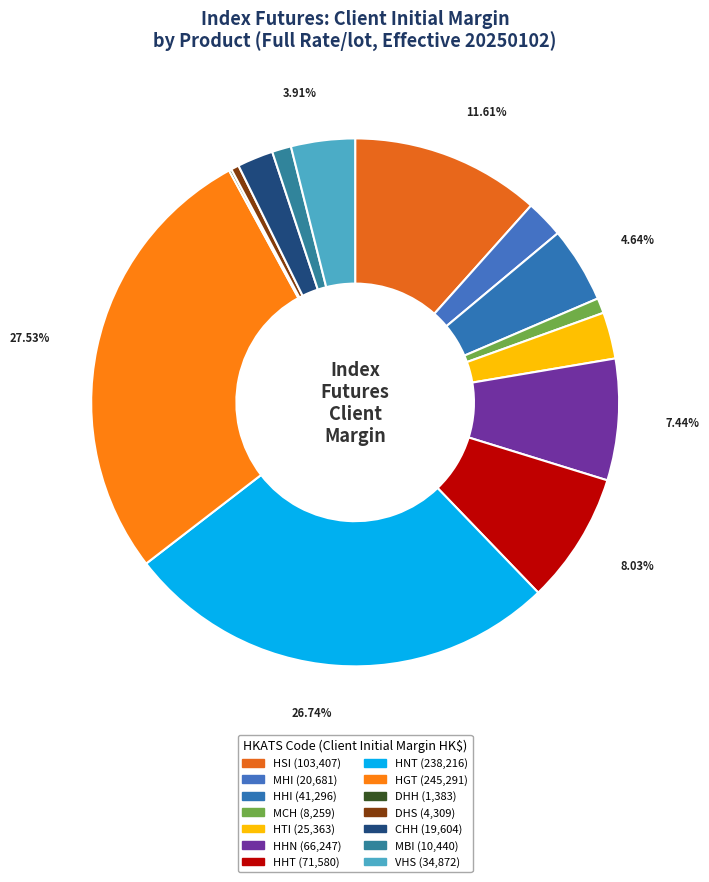

True or false: HSI accounts for 20% of the total.

False